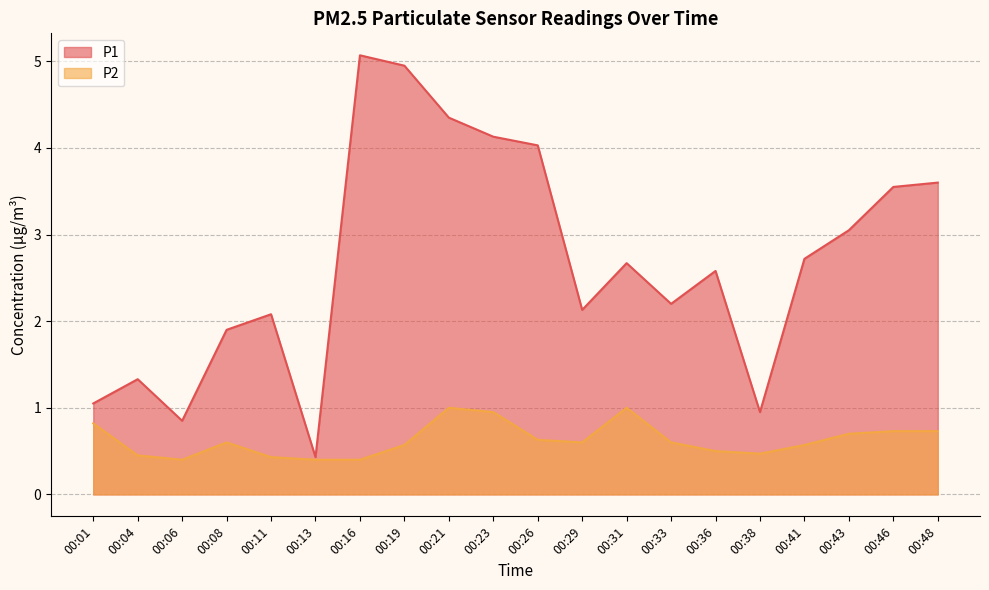

At which category does P2 reach its first local peak?

00:08